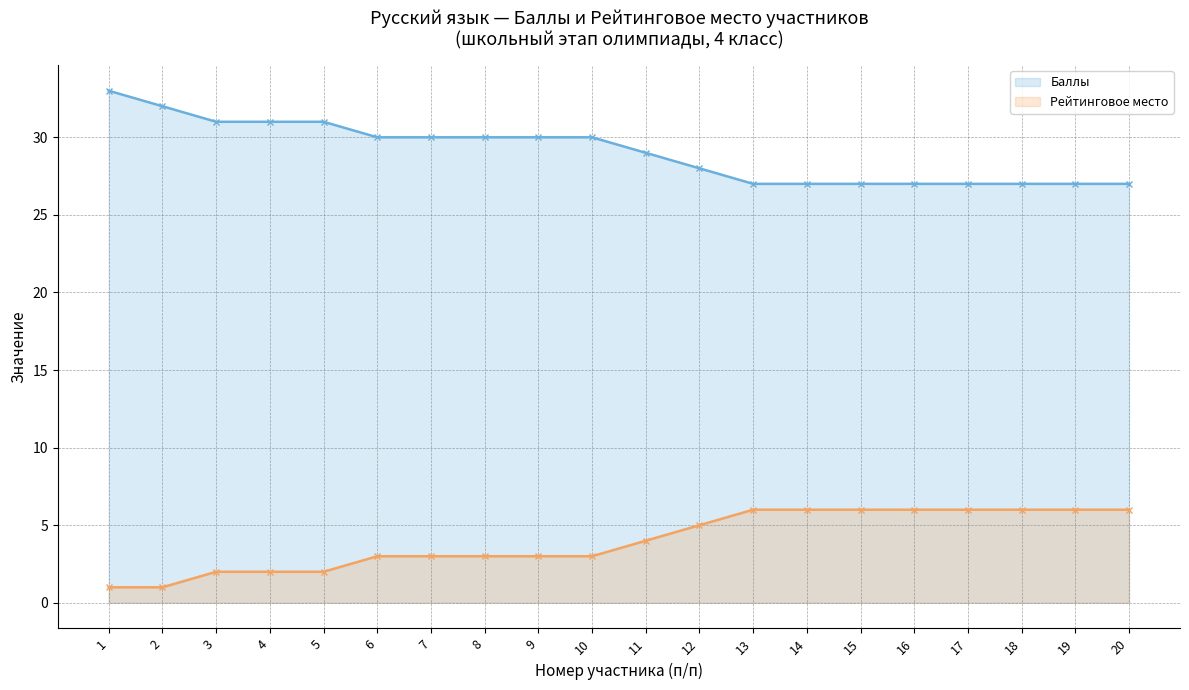

Which label corresponds to the smallest value in the chart?

1